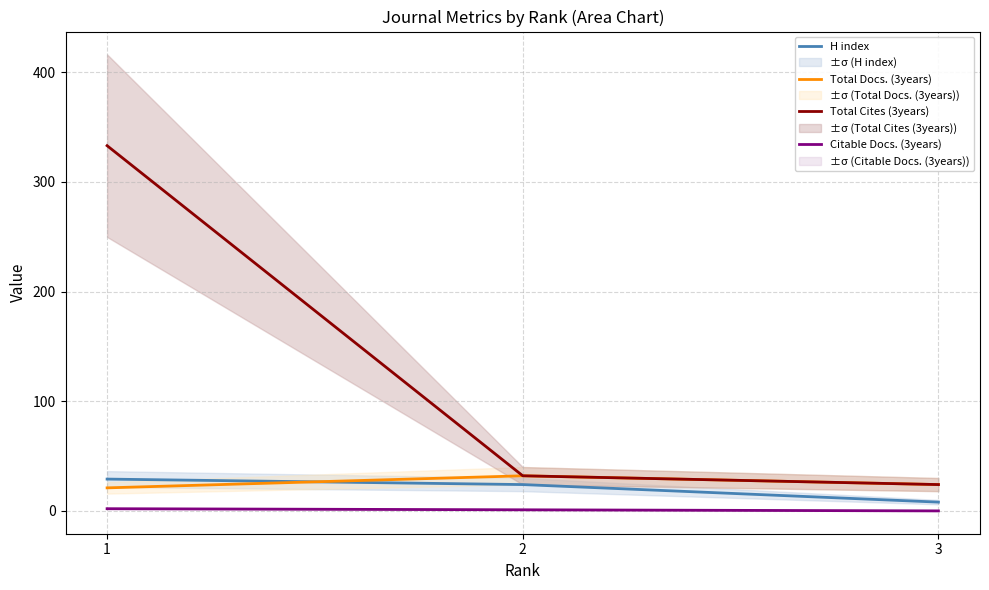

Which series has the largest total across all categories?

Total Cites (3years)